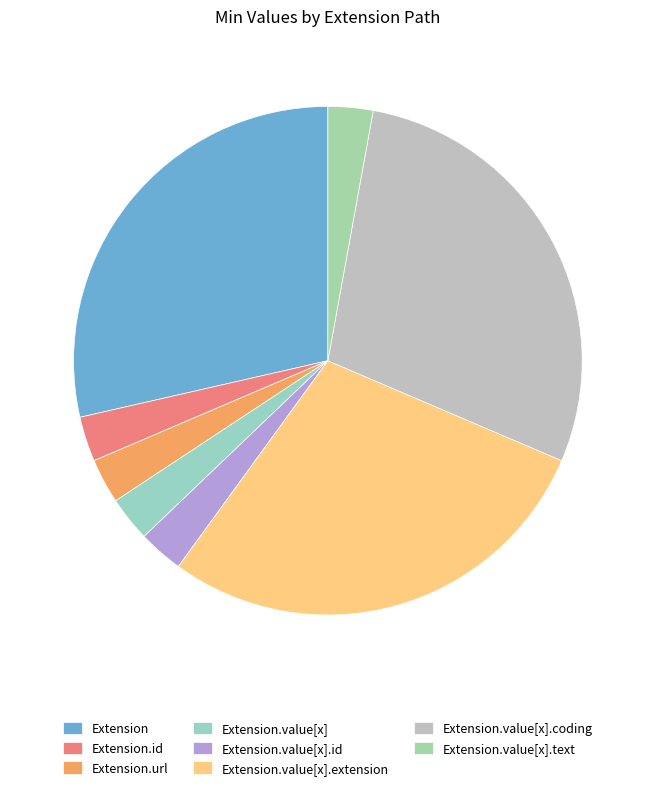

Does Extension.url represent more than half of the total?

No